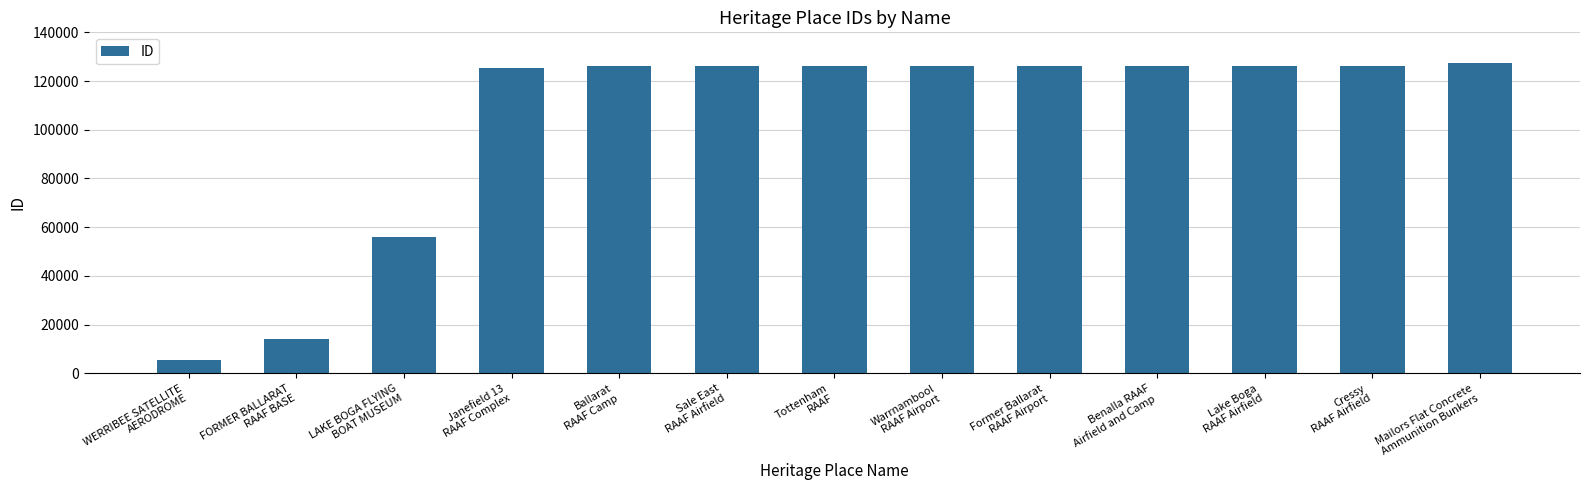

What is the change in value from Former Ballarat
RAAF Airport to Benalla RAAF
Airfield and Camp?

+1